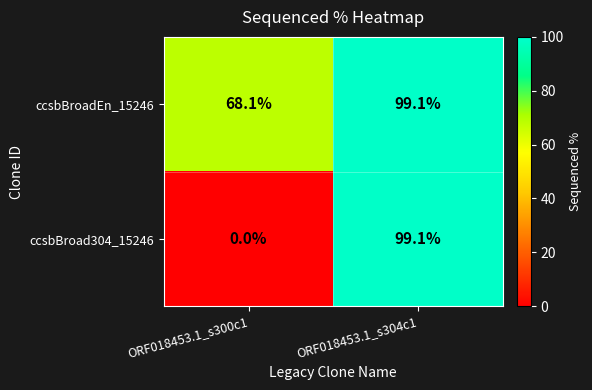

At which category is the sum across all series the highest?

ORF018453.1_s304c1